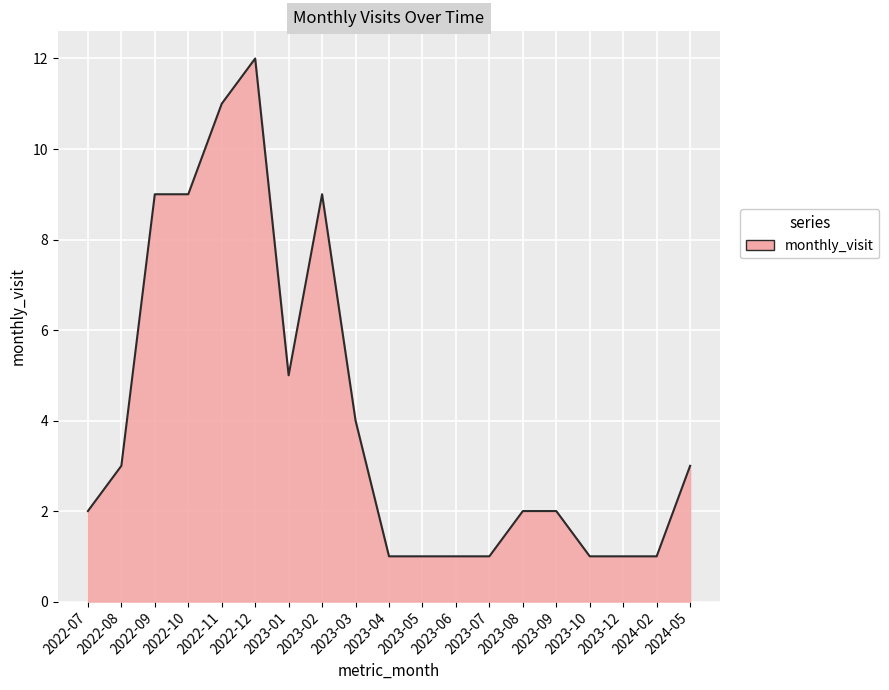

What is the difference between the maximum and minimum values?

11